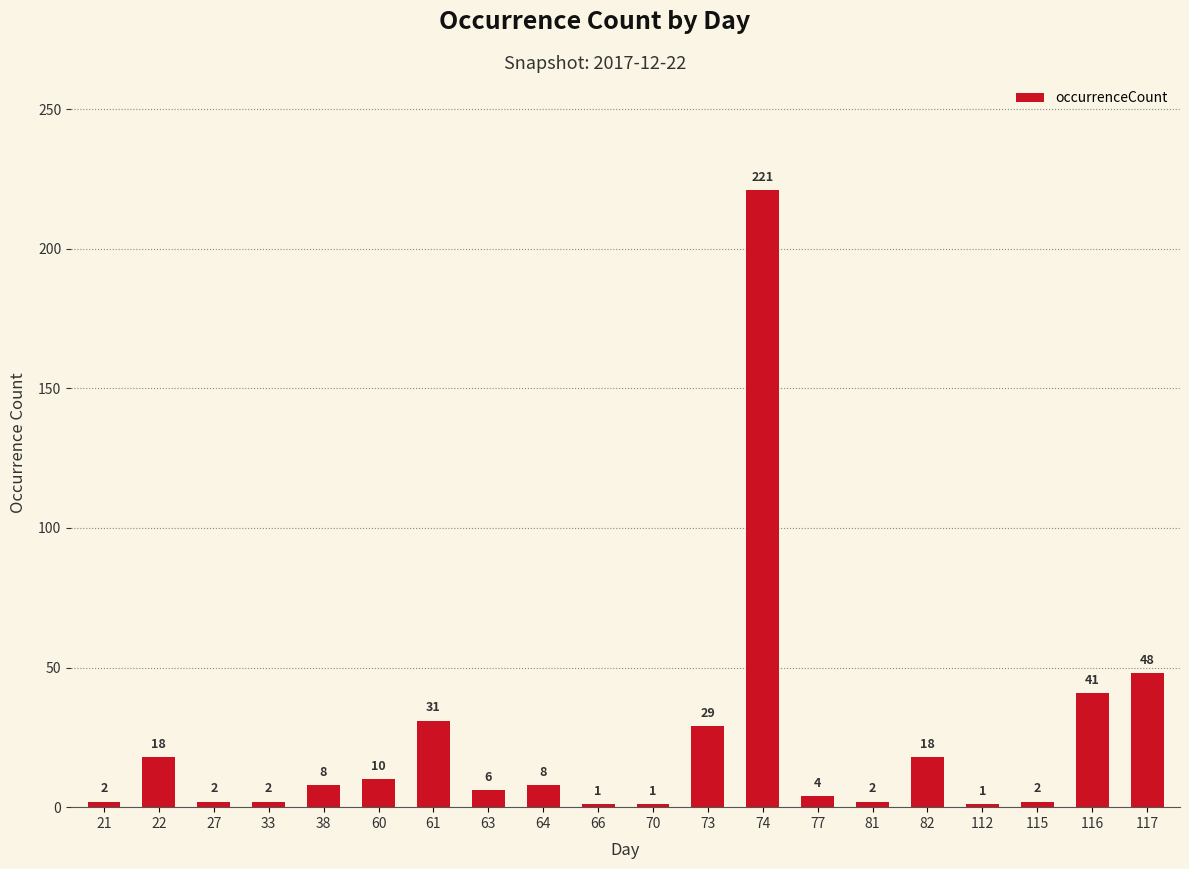

Between 60 and 112, which is larger?

60